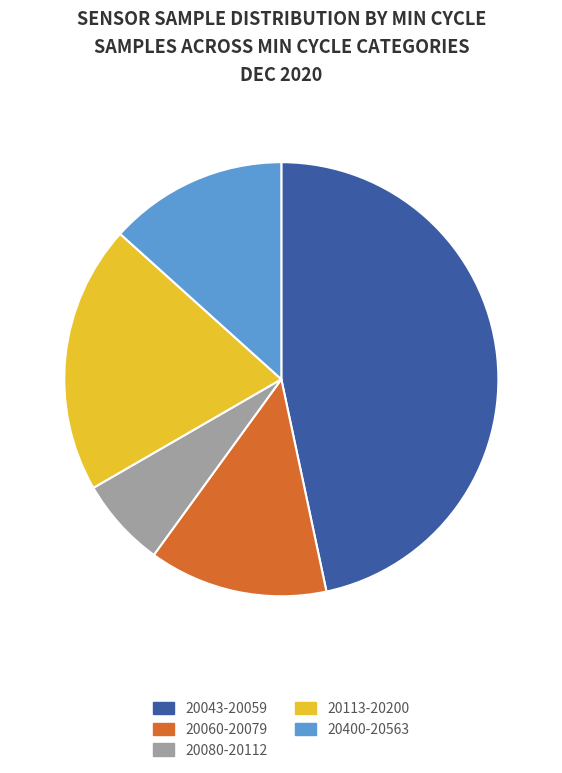

Which category has the biggest portion of the pie?

20043-20059